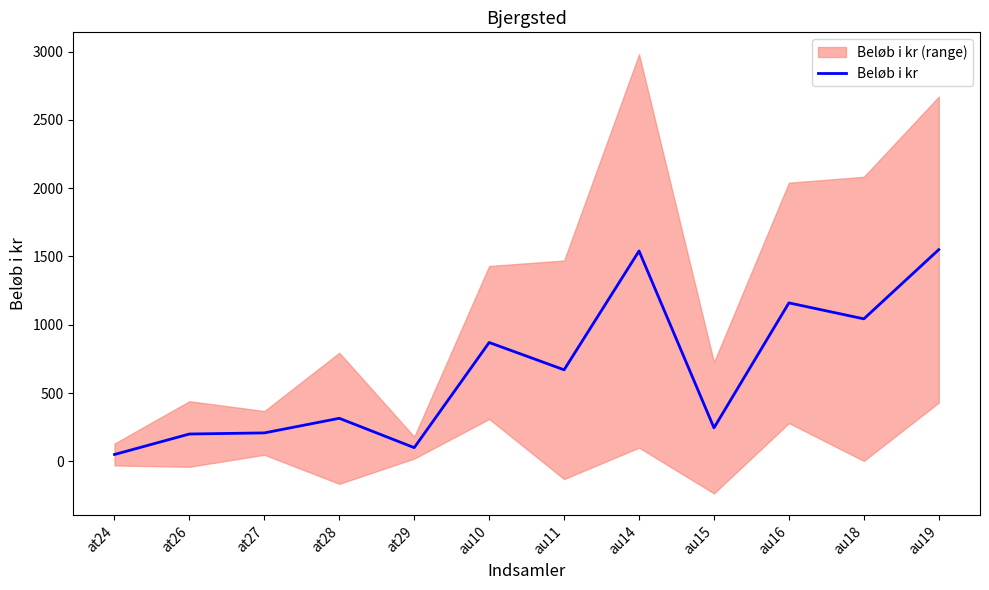

Count the number of categories in the chart.

12